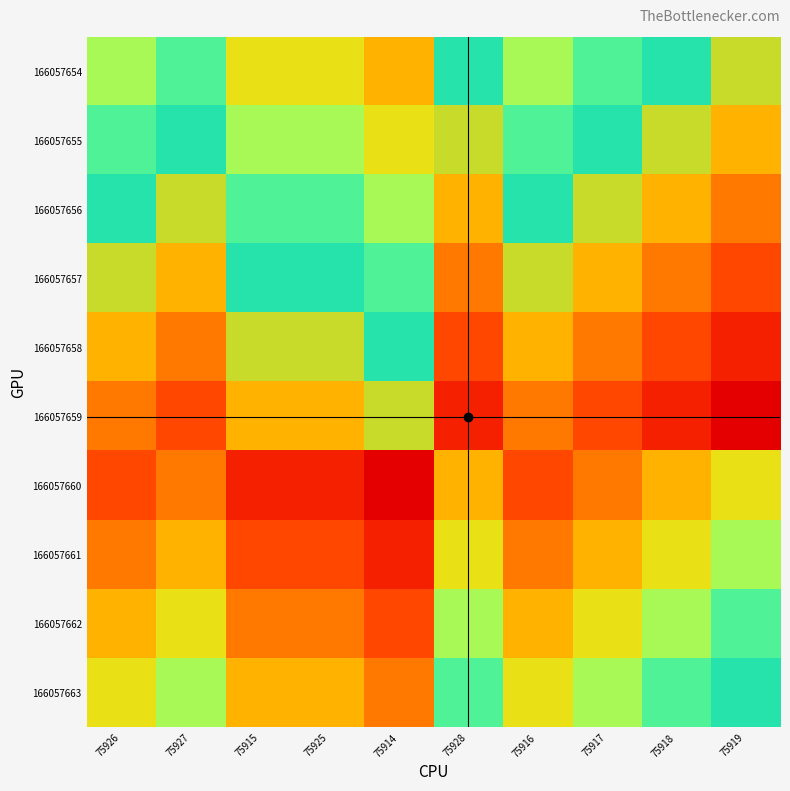

At which category is the sum across all series the highest?

75919